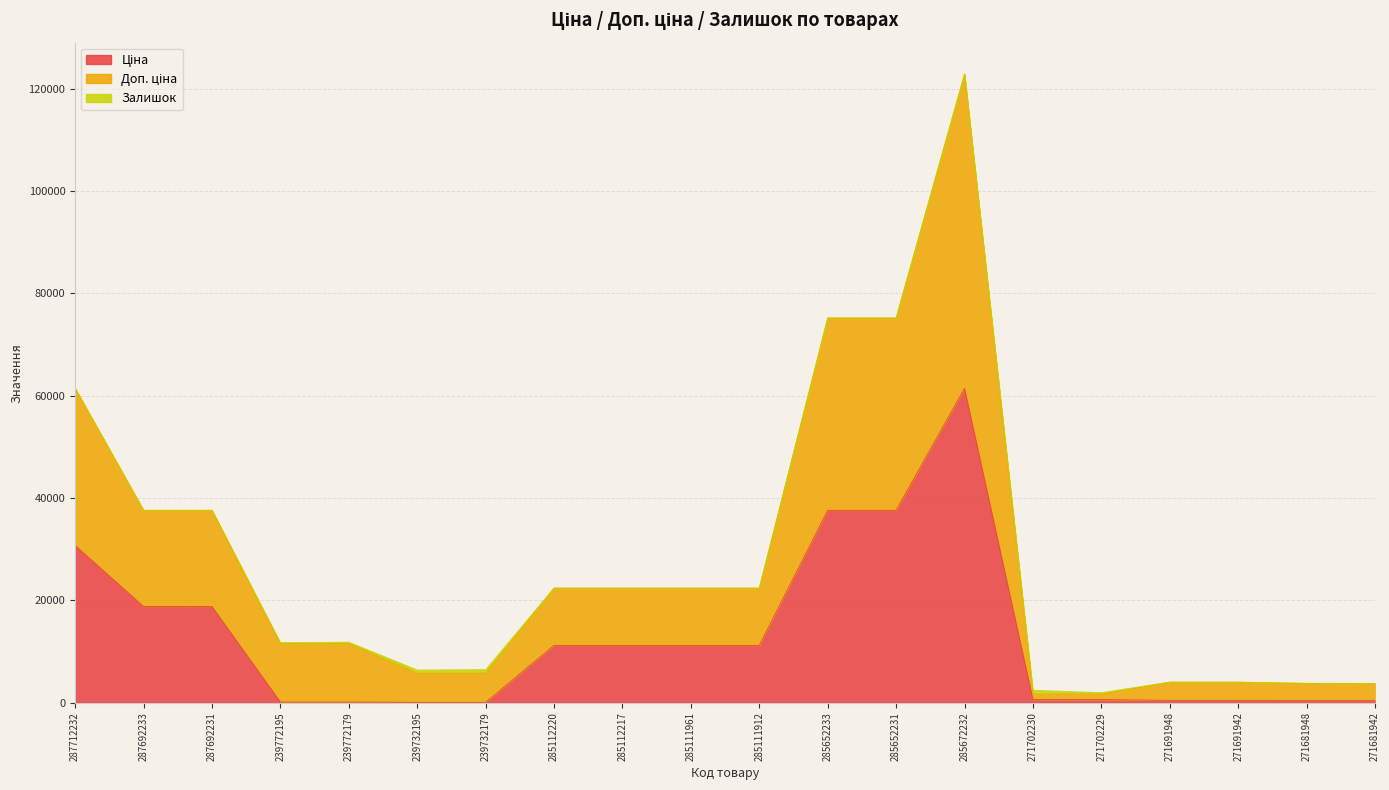

What is the minimum value for Доп. ціна?

1943.6